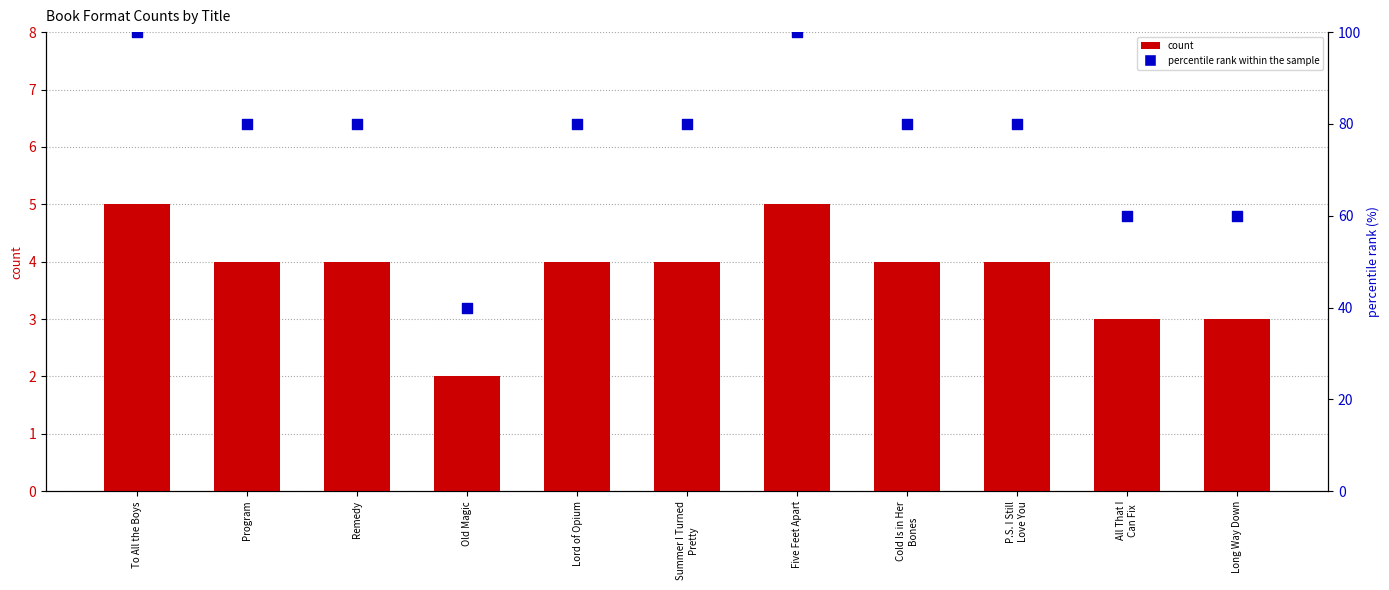

At which category is the sum across all series the highest?

To All the Boys